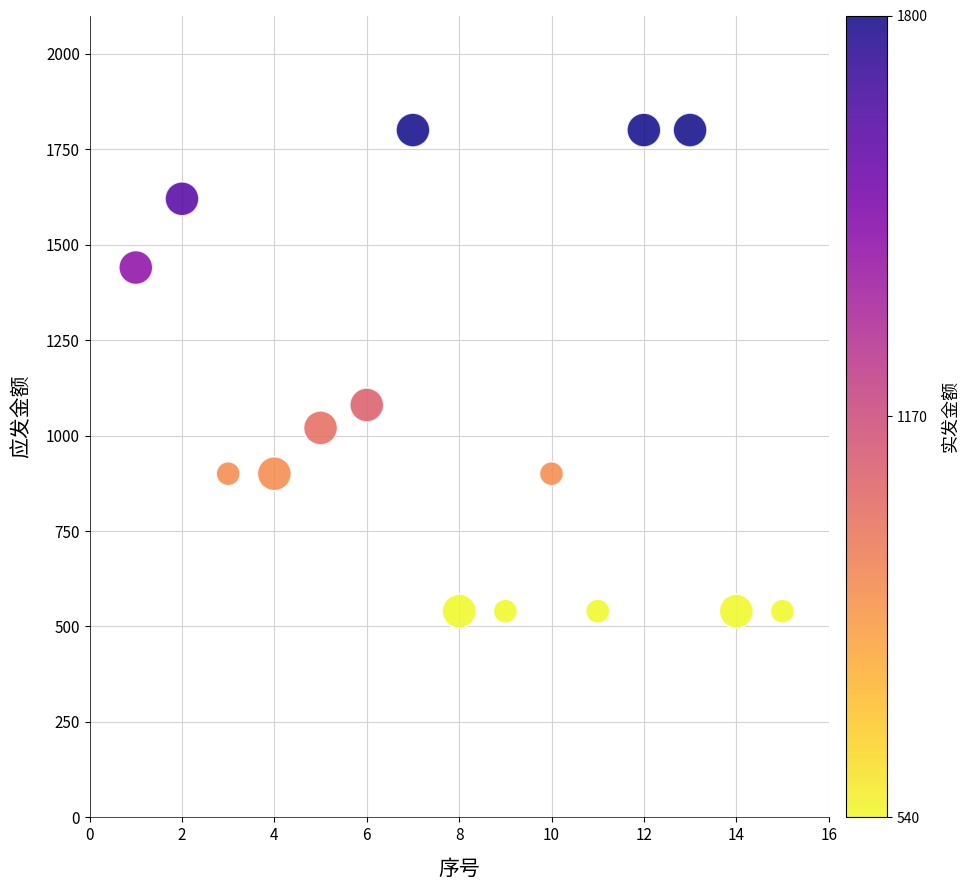

What is the range of X values (max minus min)?

14